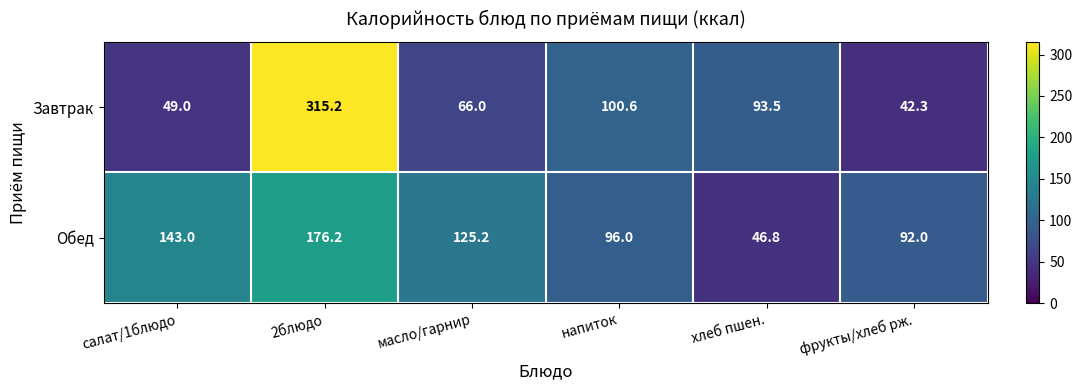

What is the sum of all Обед values?

679.2